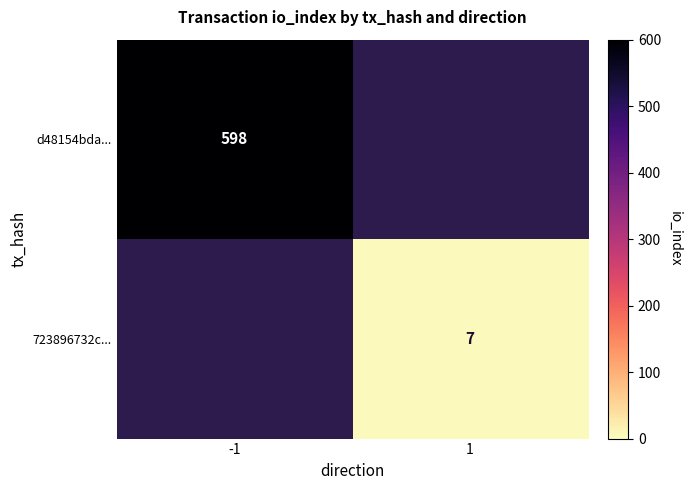

At how many categories does at least one series exceed 208?

1